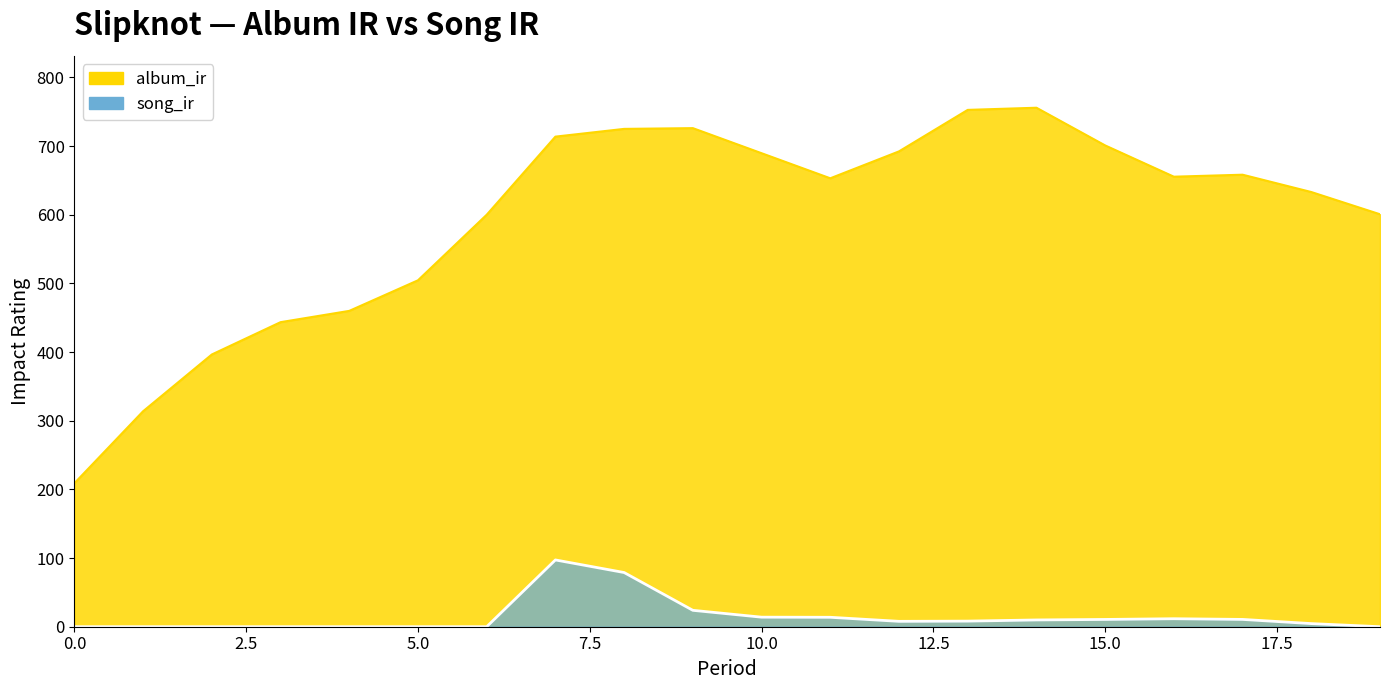

Reading left to right, extract all data points from this chart.

album_ir: 209.0	313.8	396.5	443.5	460.0	504.5	600.0	713.8	725.0	726.1	689.6	653.1	692.3	752.7	755.8	701.0	655.4	658.3	633.1	600.7
song_ir: 0.0	0.0	0.0	0.0	0.0	0.0	0.0	97.3	78.9	23.9	13.9	13.7	7.8	8.2	9.9	10.6	11.6	10.6	4.5	0.0